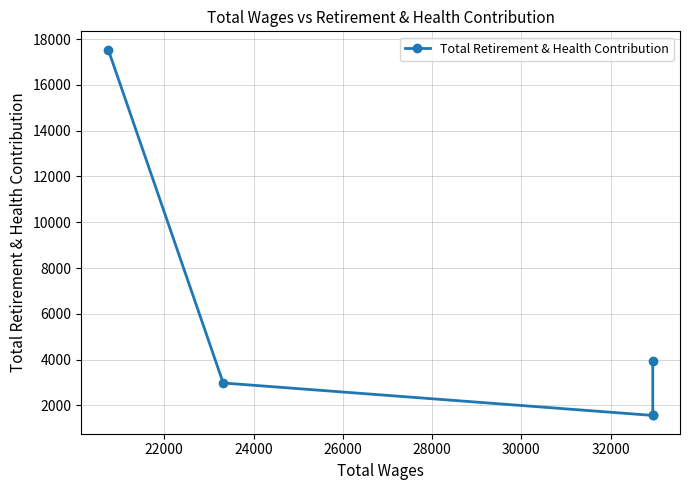

True or false: there are more than 2 points higher than both neighbors.

False